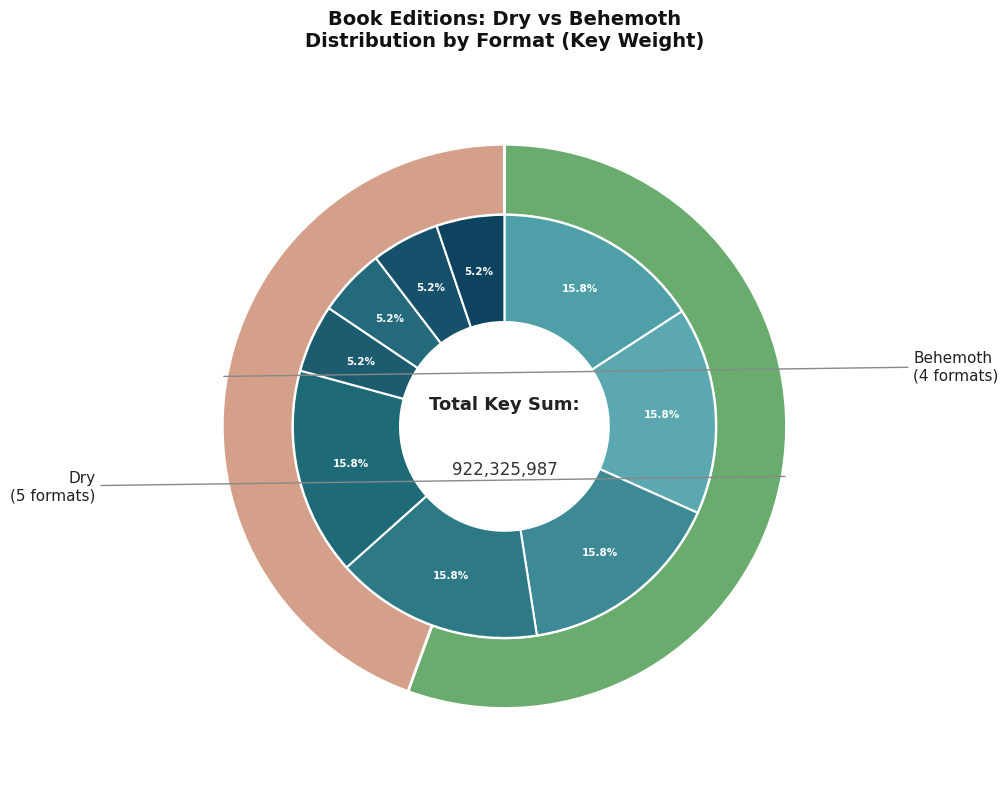

Combined, do Behemoth (Trade Paperback) and Dry (Compact Disk) account for over 50%?

No